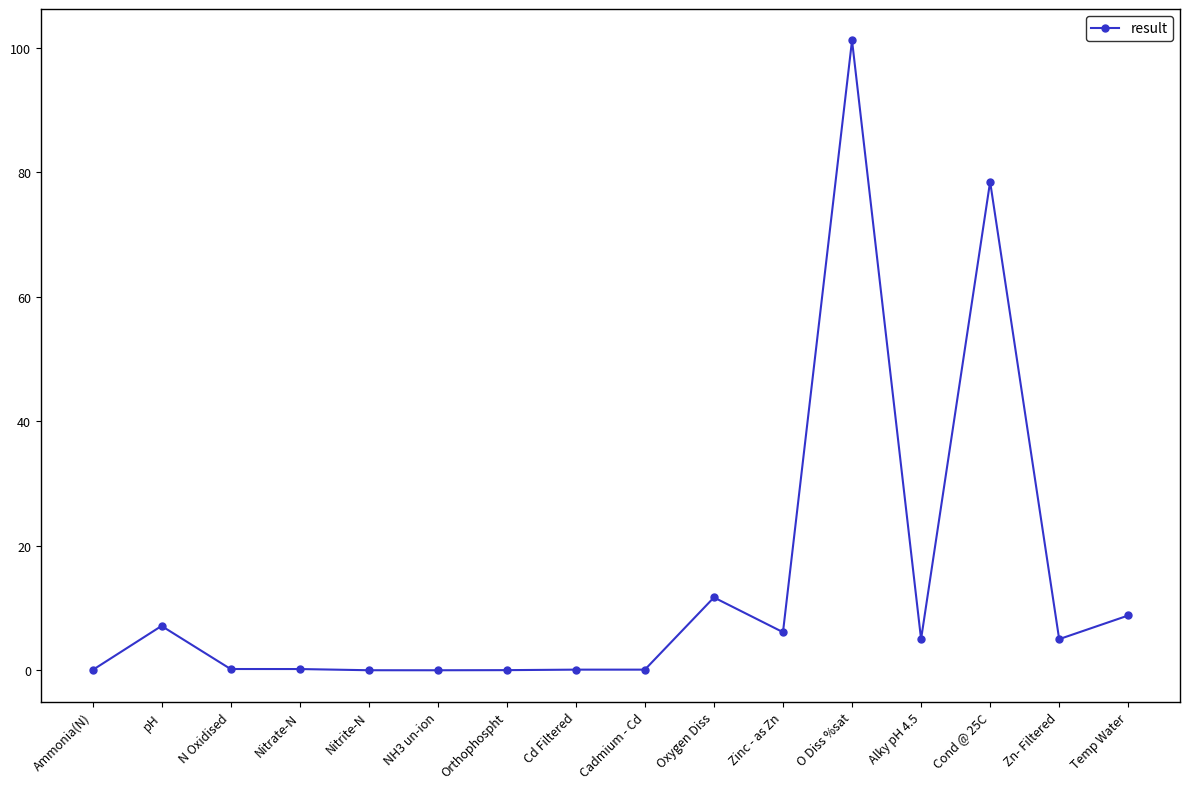

What is the label of the 2nd point from the left?

pH